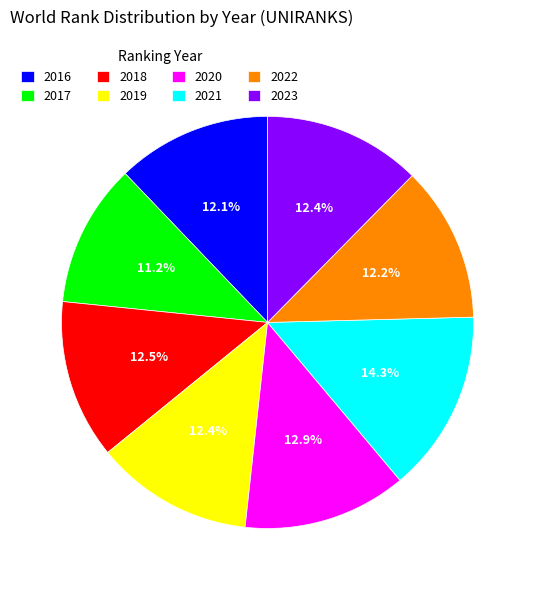

Combined, do 2019 and 2018 account for over 50%?

No